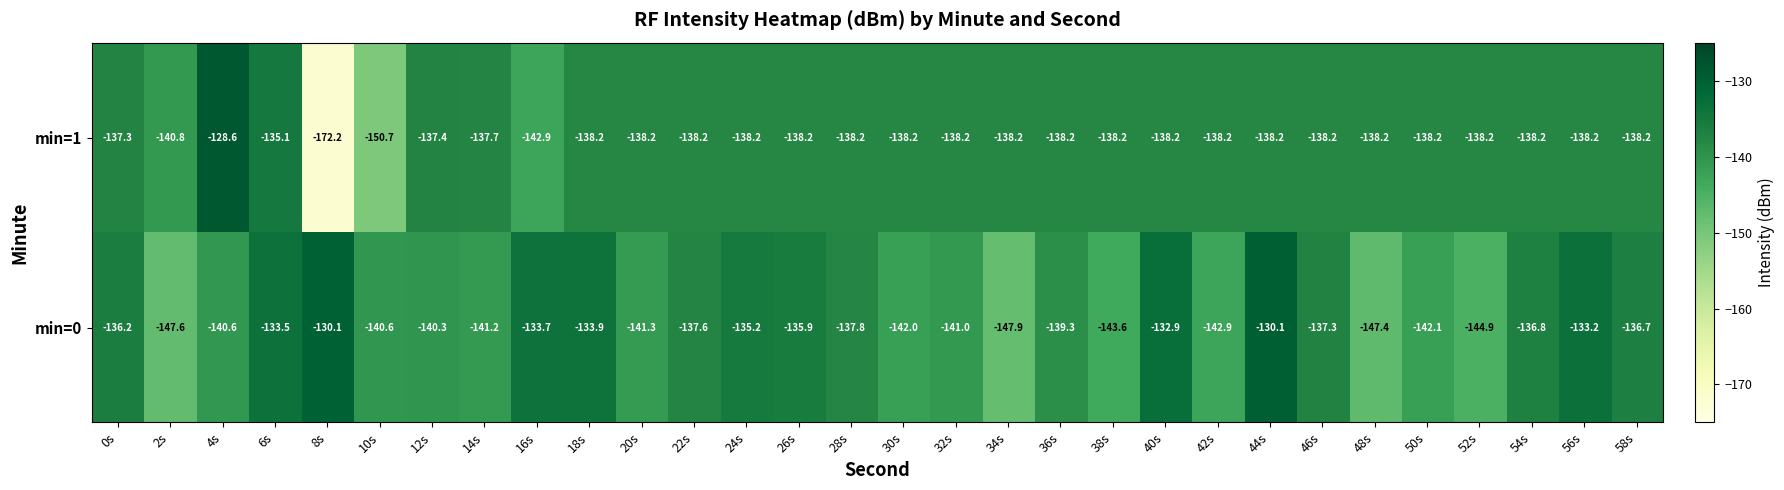

Count the number of categories in the chart.

30